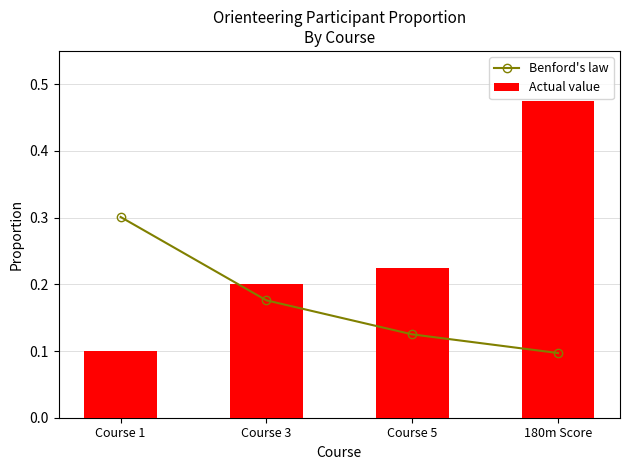

What is the sum of all Actual value values?

1.0